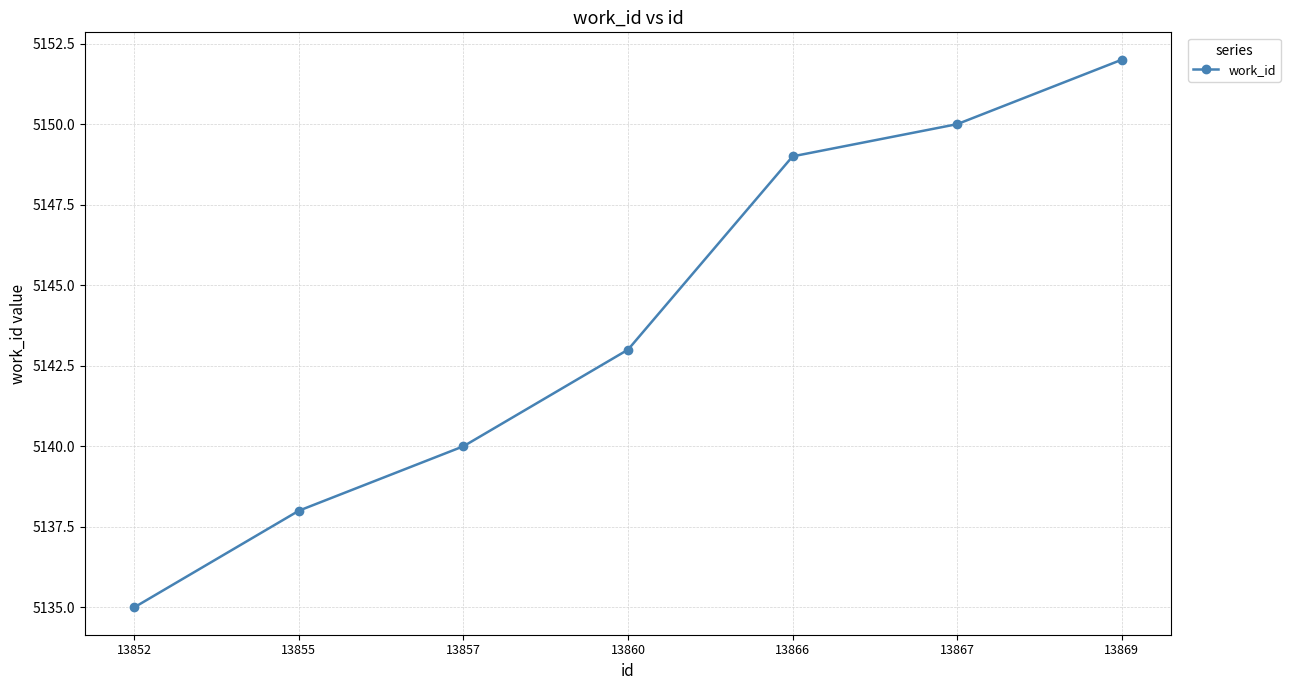

Count the number of categories in the chart.

7